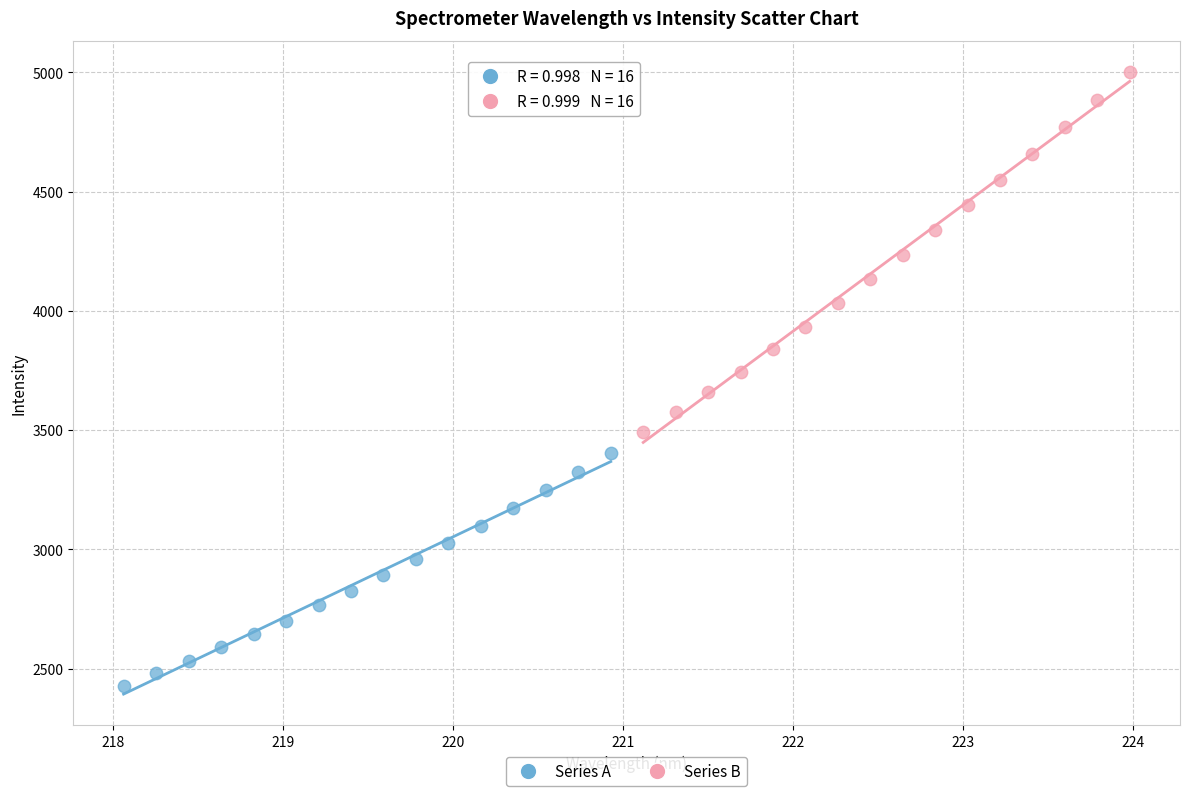

Which series has the largest Y range (max minus min)?

Series B